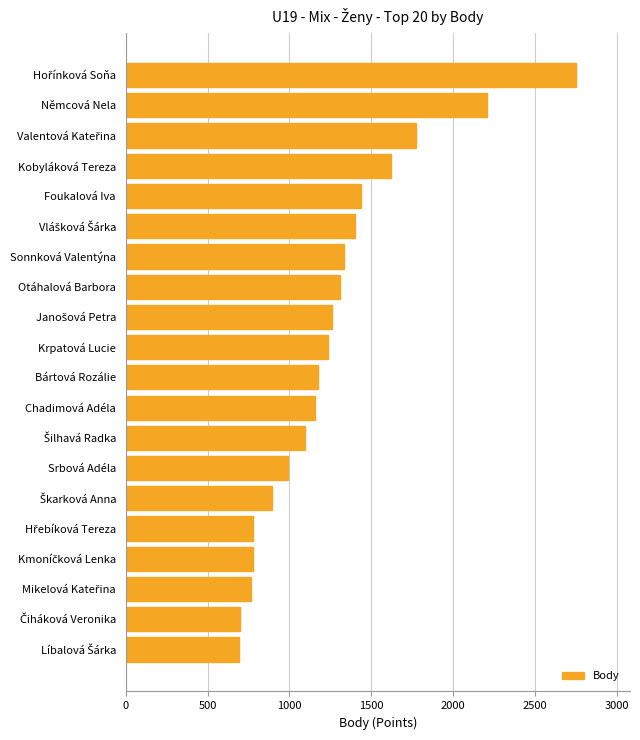

What is the difference between the maximum and minimum values?

2058